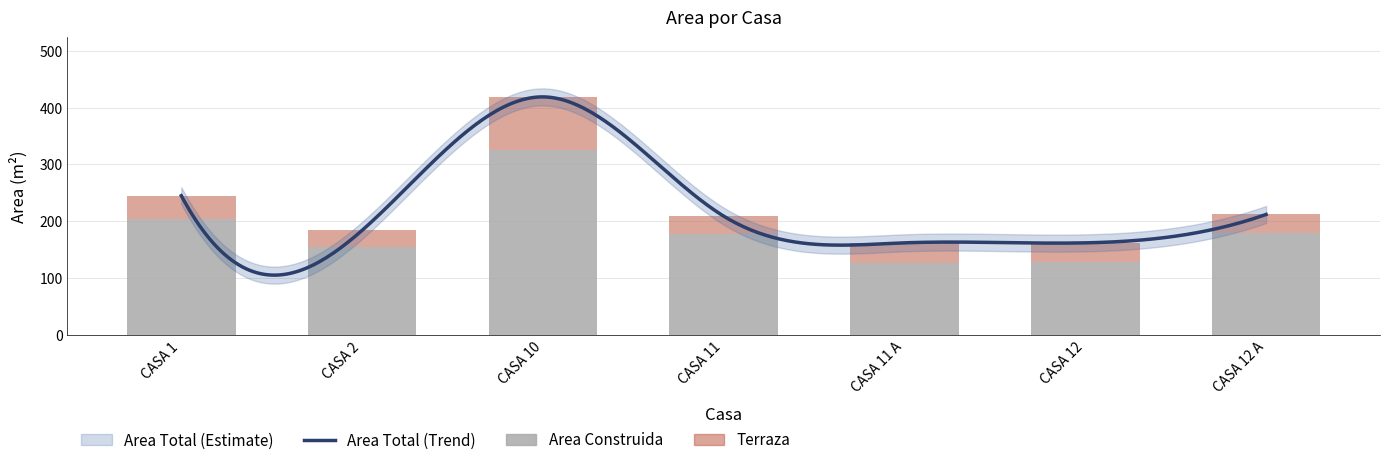

Reading left to right, extract all data points from this chart.

Area Construida: CASA 1=204	CASA 2=155	CASA 10=326	CASA 11=177	CASA 11 A=127	CASA 12=129	CASA 12 A=180
Terraza: CASA 1=41	CASA 2=29	CASA 10=93	CASA 11=32	CASA 11 A=35	CASA 12=33	CASA 12 A=32